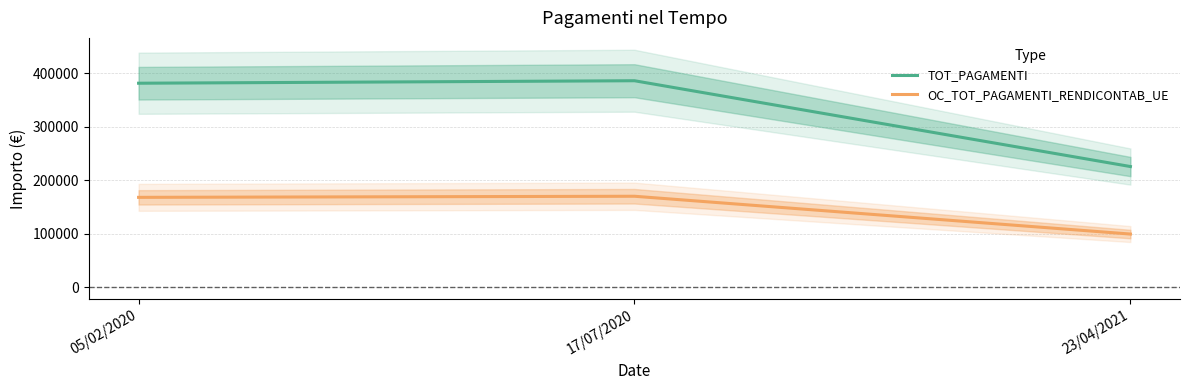

What is the label of the 1st point from the right?

23/04/2021